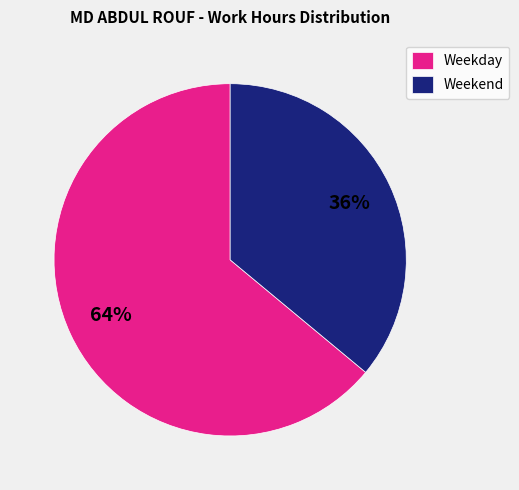

To the nearest percent, what is the average slice percentage?

50%